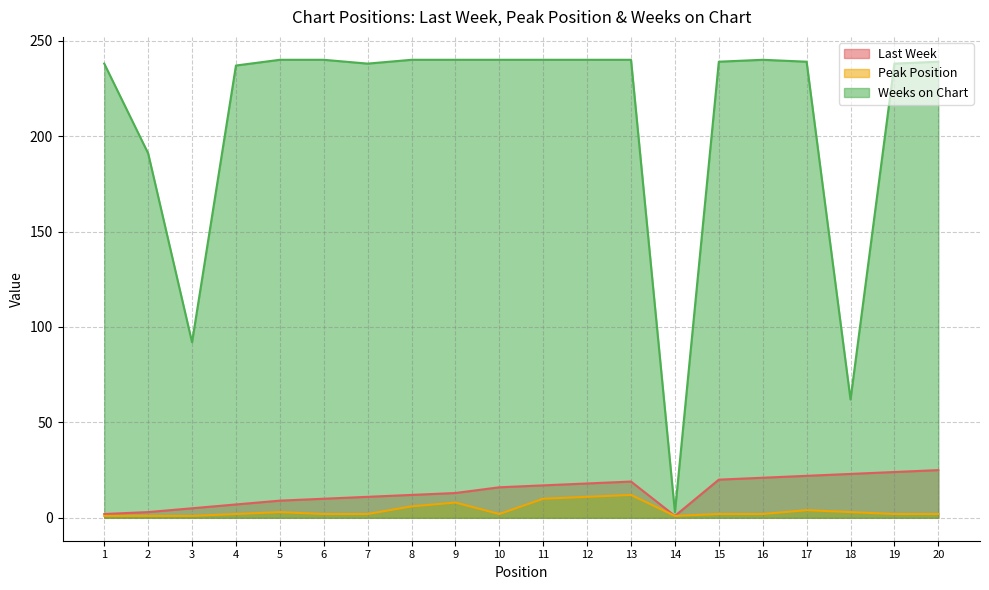

The value of Weeks on Chart at 1 is 428. True or false?

False